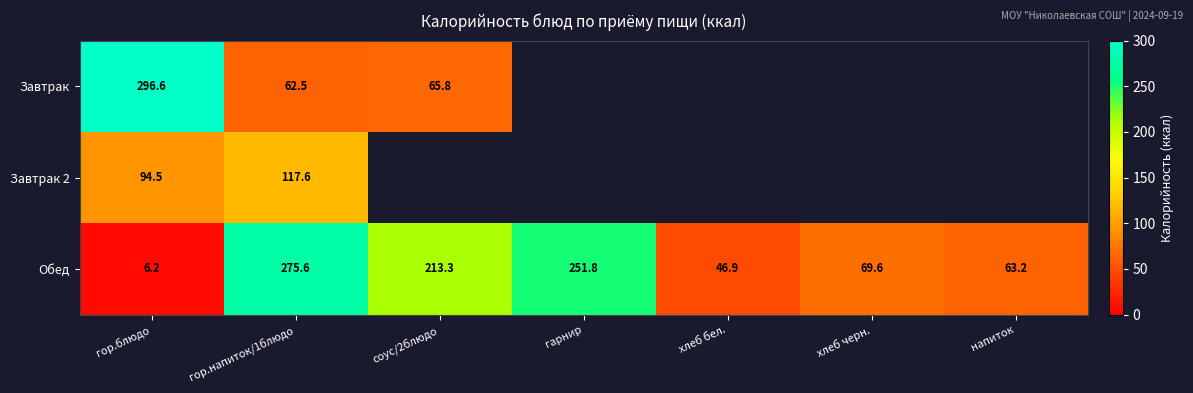

How many categories are shown in the chart?

7